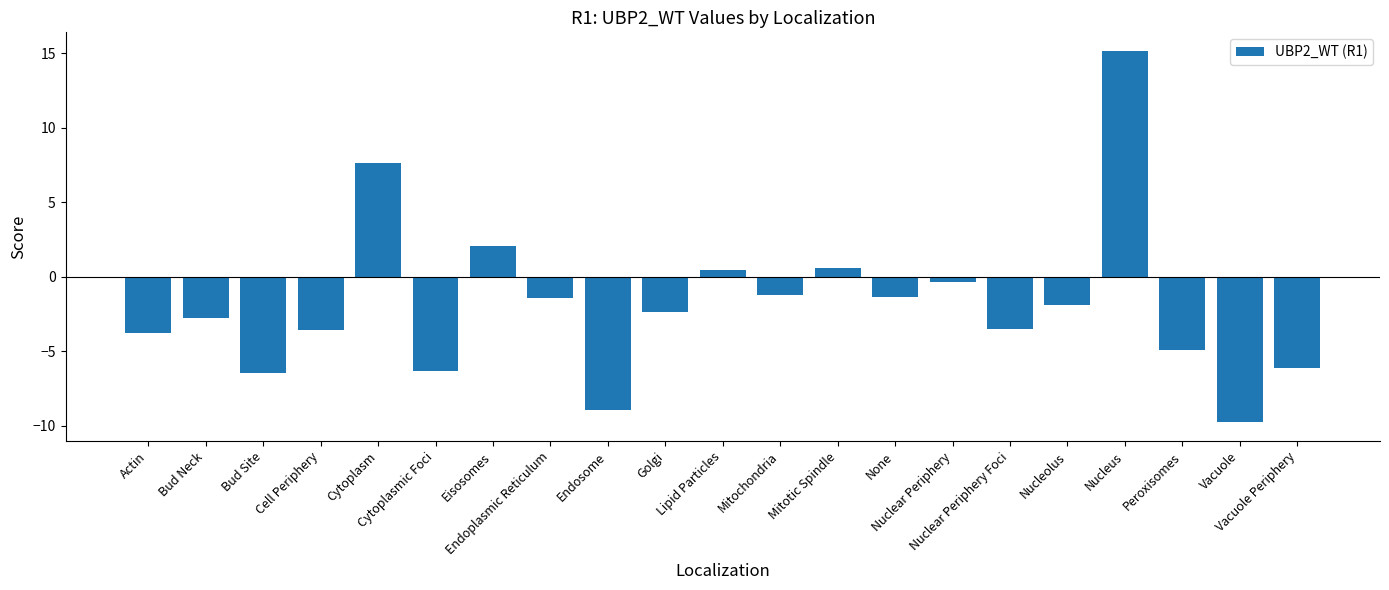

Which label corresponds to the largest value in the chart?

Nucleus